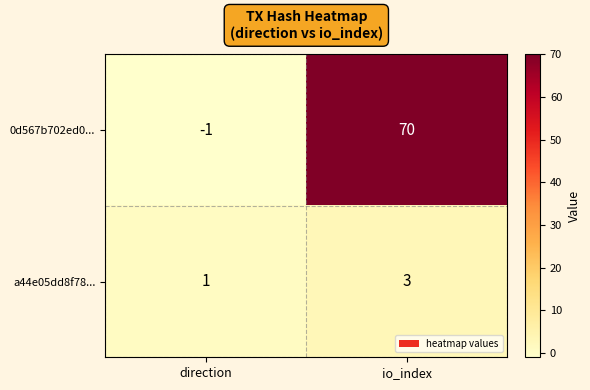

Rank the series by their average value, from highest to lowest.

0d567b702ed0..., a44e05dd8f78...